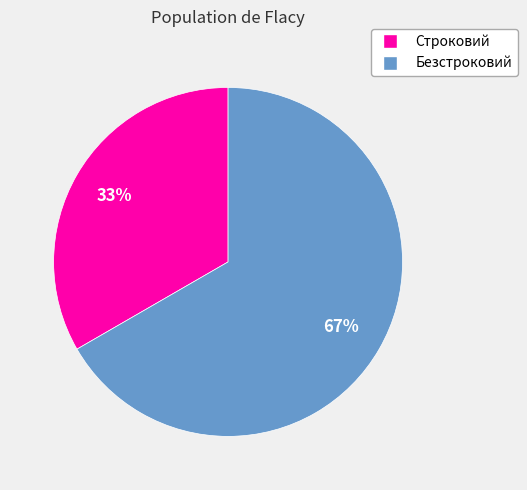

What is the smallest slice in the pie chart?

Строковий